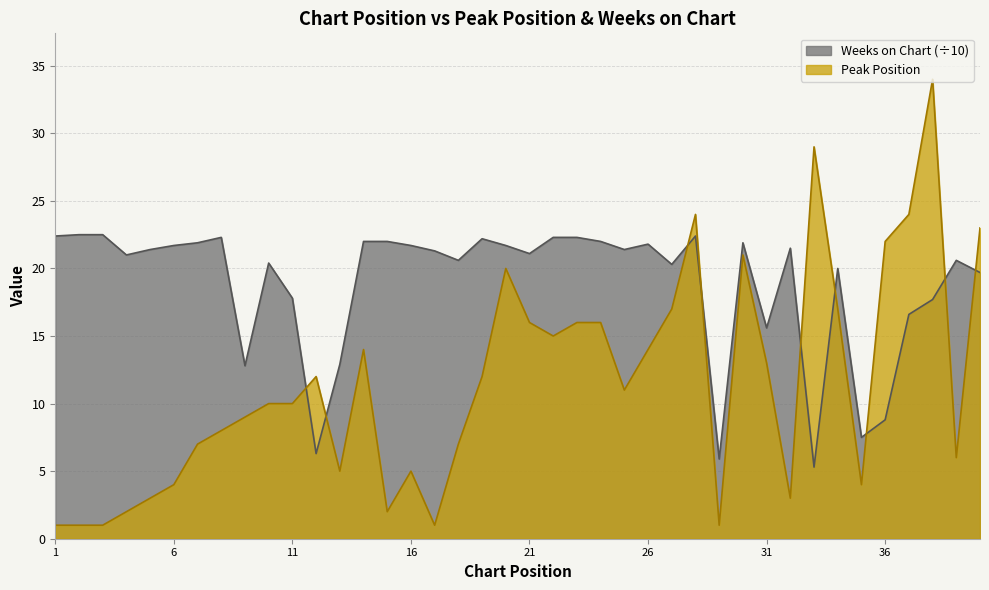

At which label does Weeks on Chart reach its minimum?

33